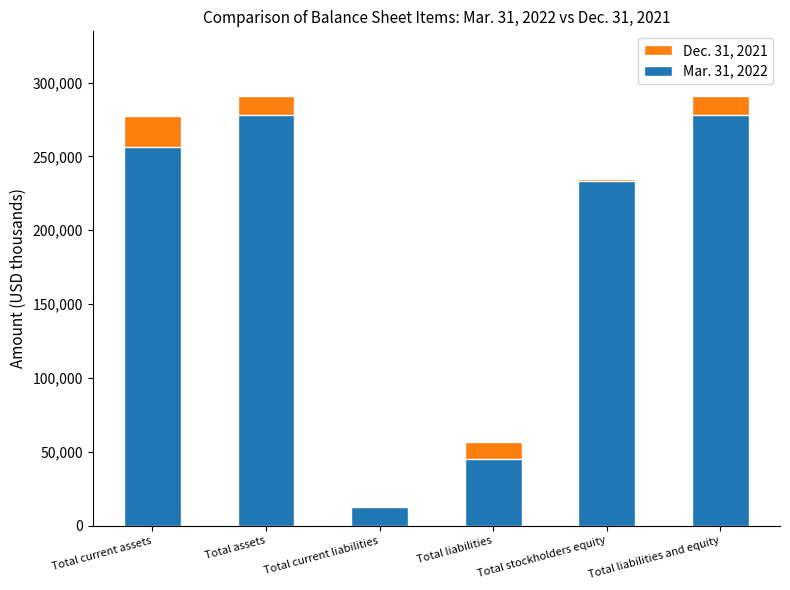

Reading right to left, transcribe all the data shown in this chart.

Dec. 31, 2021: Total liabilities and equity=290999	Total stockholders equity=234634	Total liabilities=56365	Total current liabilities=5997	Total assets=290999	Total current assets=277491
Mar. 31, 2022: Total liabilities and equity=278277	Total stockholders equity=233268	Total liabilities=45009	Total current liabilities=12555	Total assets=278277	Total current assets=256558